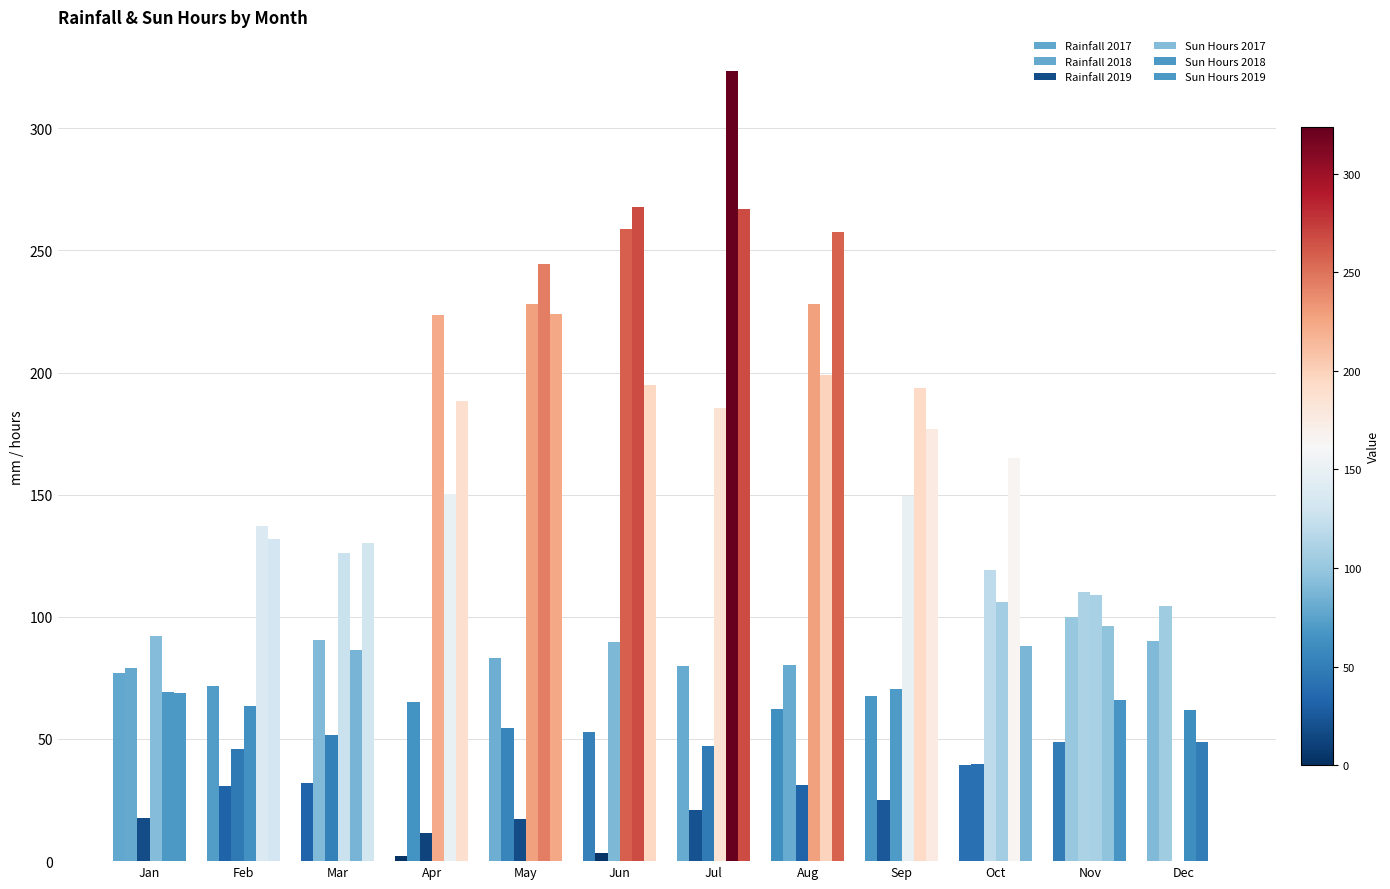

How many groups of bars are there?

12